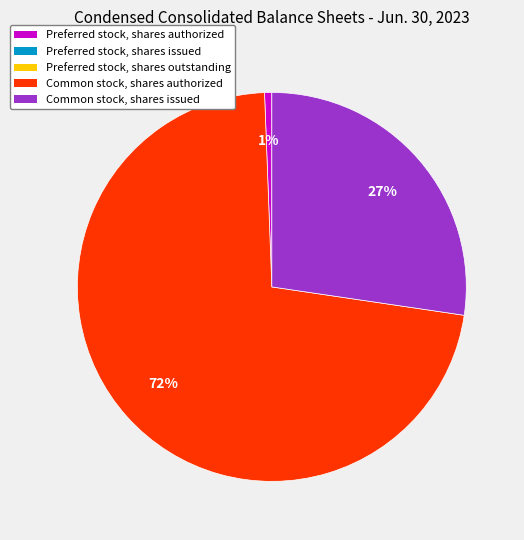

Is there a majority slice in this chart?

Yes